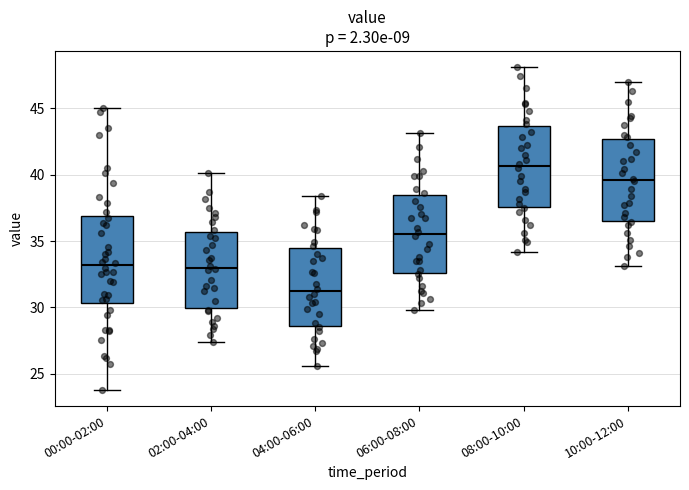

Reading left to right, read every box against the y-axis: the position of its median line, the range the box covers, and the ends of its whiskers. The values are not printed on the chart, so give them approximately, as read against the axis.

00:00-02:00: median 33.0, box 30.5 to 37.0, whiskers 24.0 to 45.0
02:00-04:00: median 33.0, box 30.0 to 35.5, whiskers 27.5 to 40.0
04:00-06:00: median 31.0, box 28.5 to 34.5, whiskers 25.5 to 38.5
06:00-08:00: median 35.5, box 32.5 to 38.5, whiskers 30.0 to 43.0
08:00-10:00: median 40.5, box 37.5 to 43.5, whiskers 34.0 to 48.0
10:00-12:00: median 39.5, box 36.5 to 42.5, whiskers 33.0 to 47.0